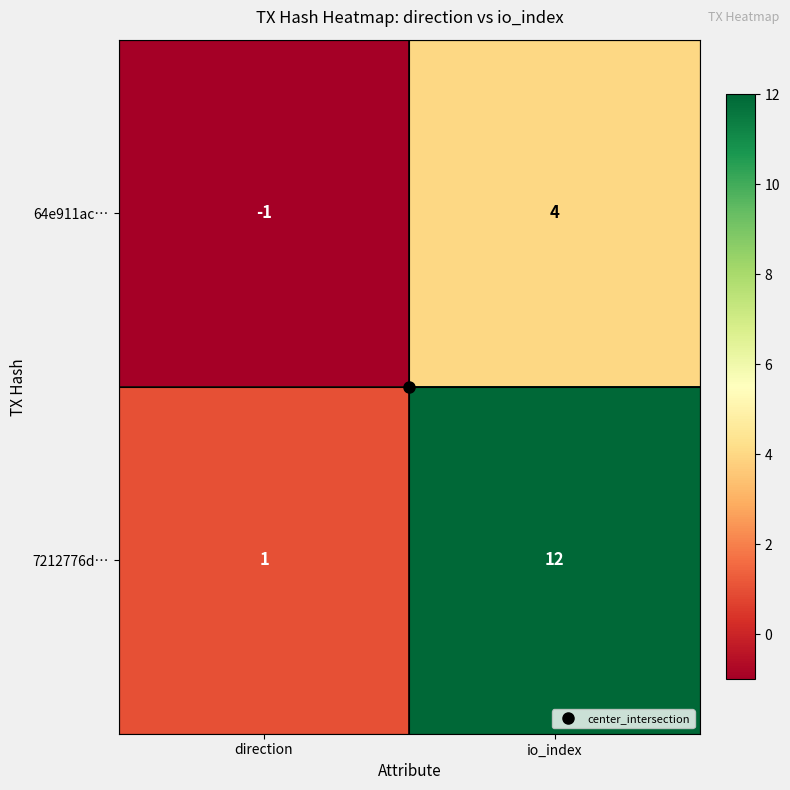

Which series has the widest spread of values?

7212776d…